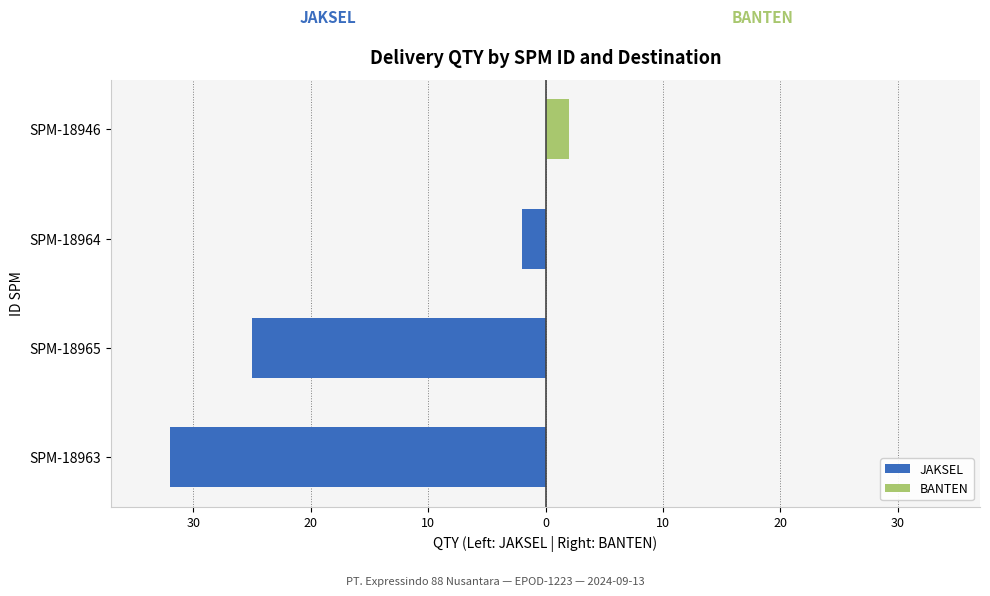

What is the value of the BANTEN bar at the 4th from the left?

2